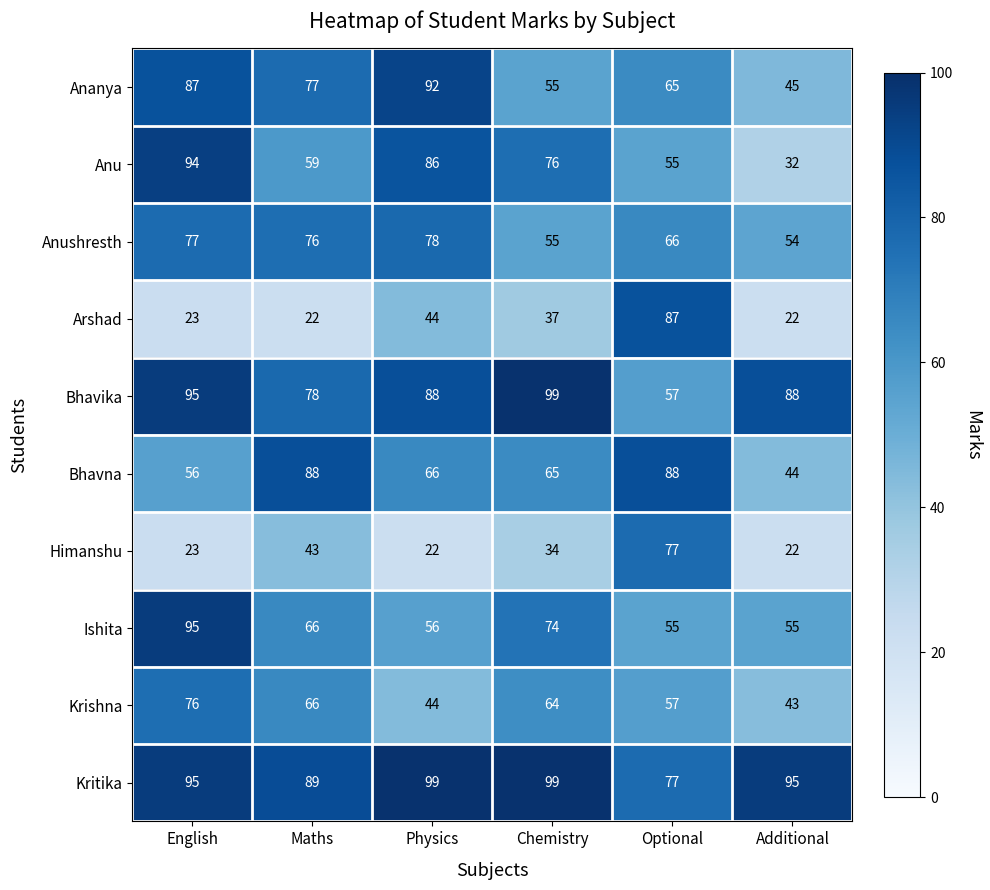

What is the total value across all series at Maths?

664